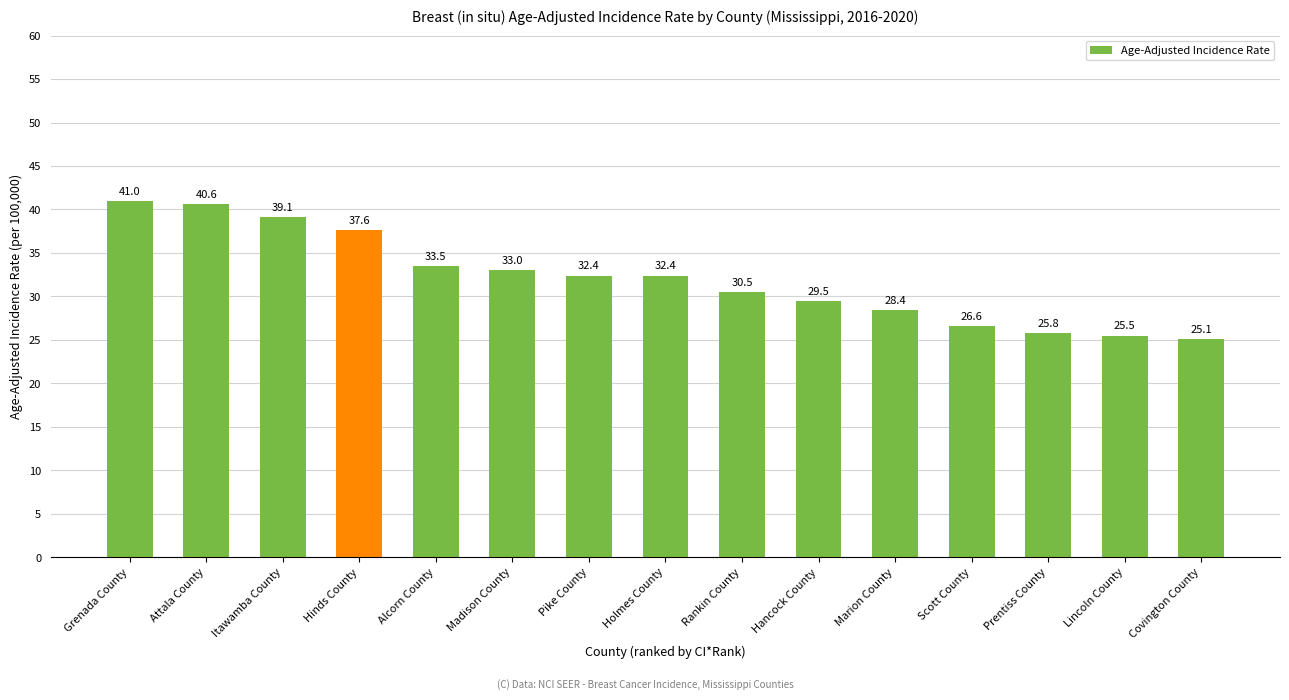

Where does the data first go above 32?

Grenada County